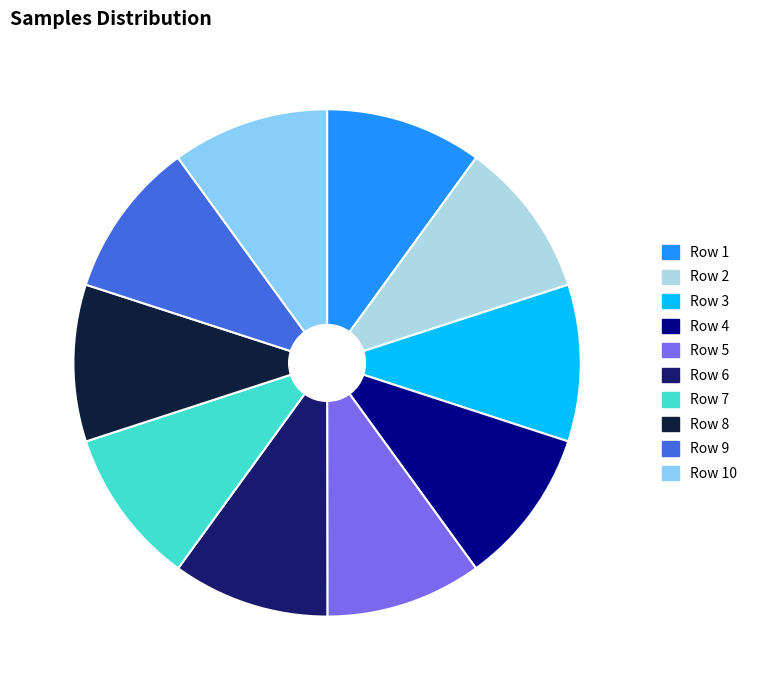

What is the ratio of the value at Row 4 to the value at Row 7?

1.0